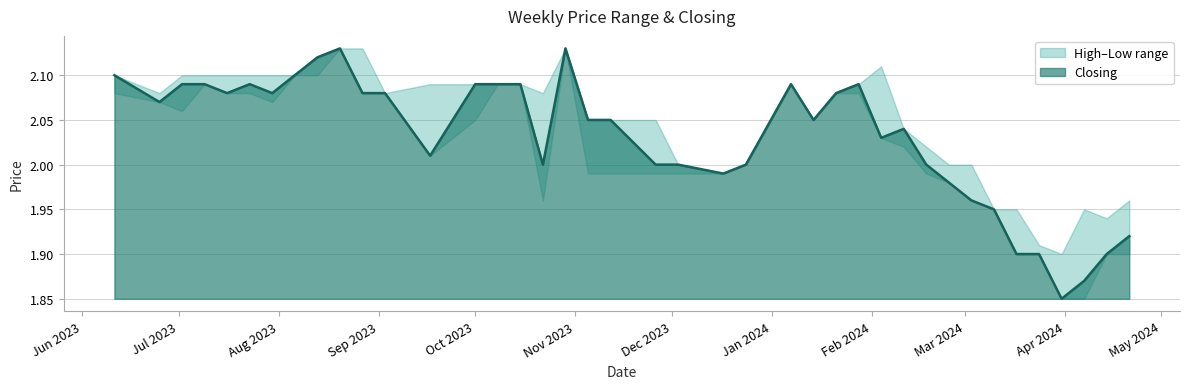

True or false: High and Closing intersect in this chart.

False